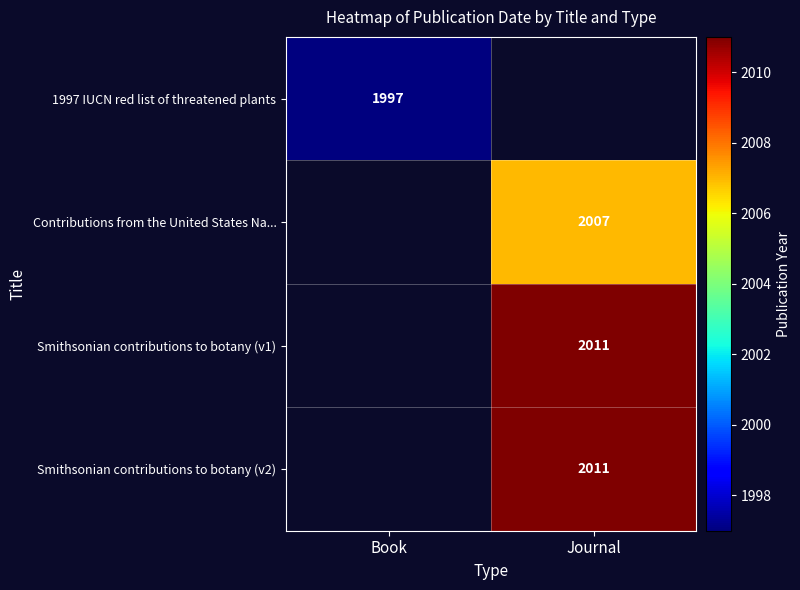

True or false: Smithsonian contributions to botany (v2) has a value of 2011 at Journal.

True